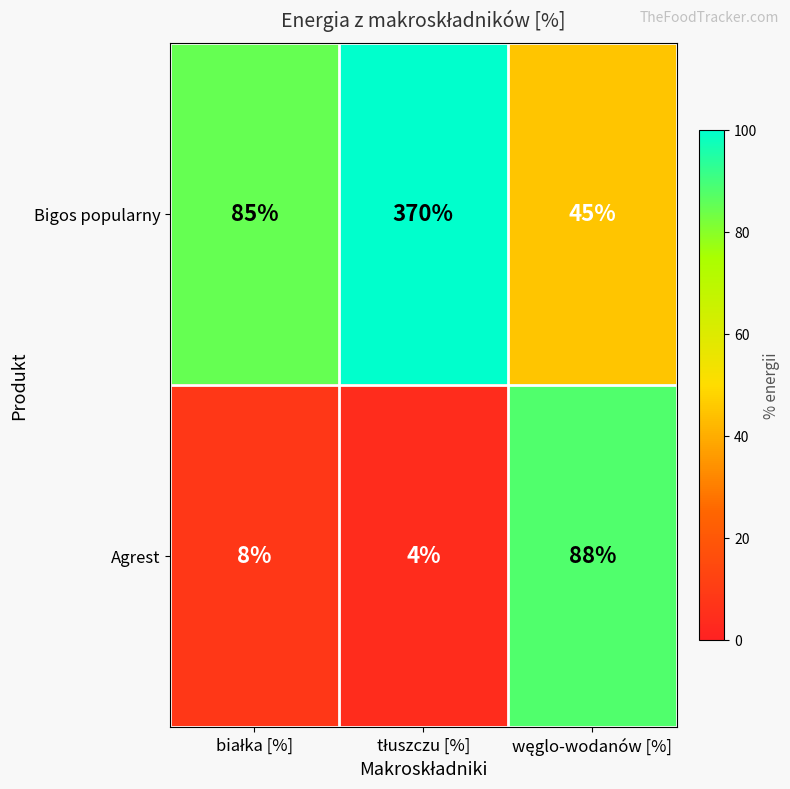

List the series in order of their peak value, highest first.

Bigos popularny, Agrest